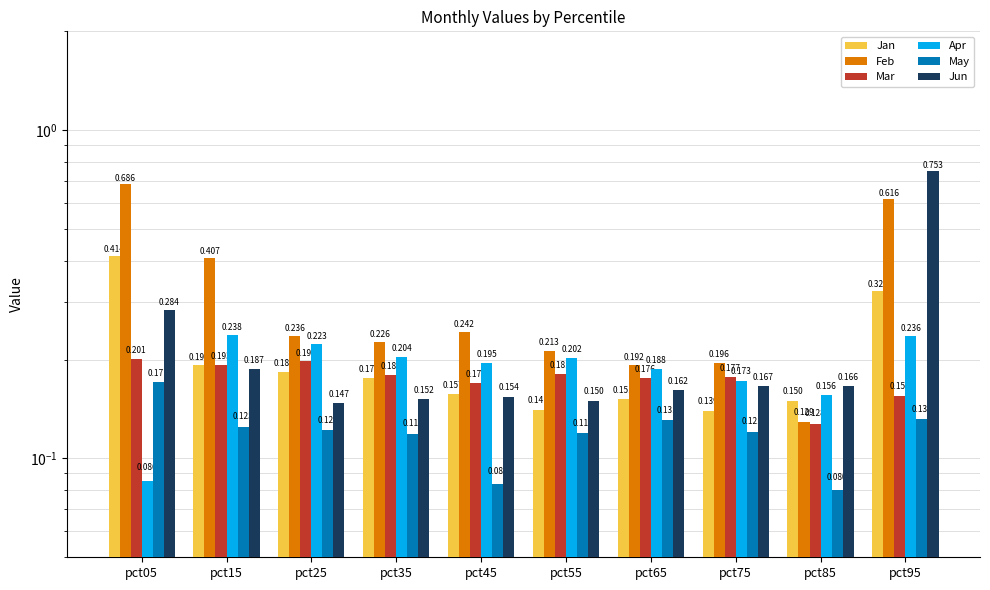

Is it true that Apr equals 0.2 at pct25?

True